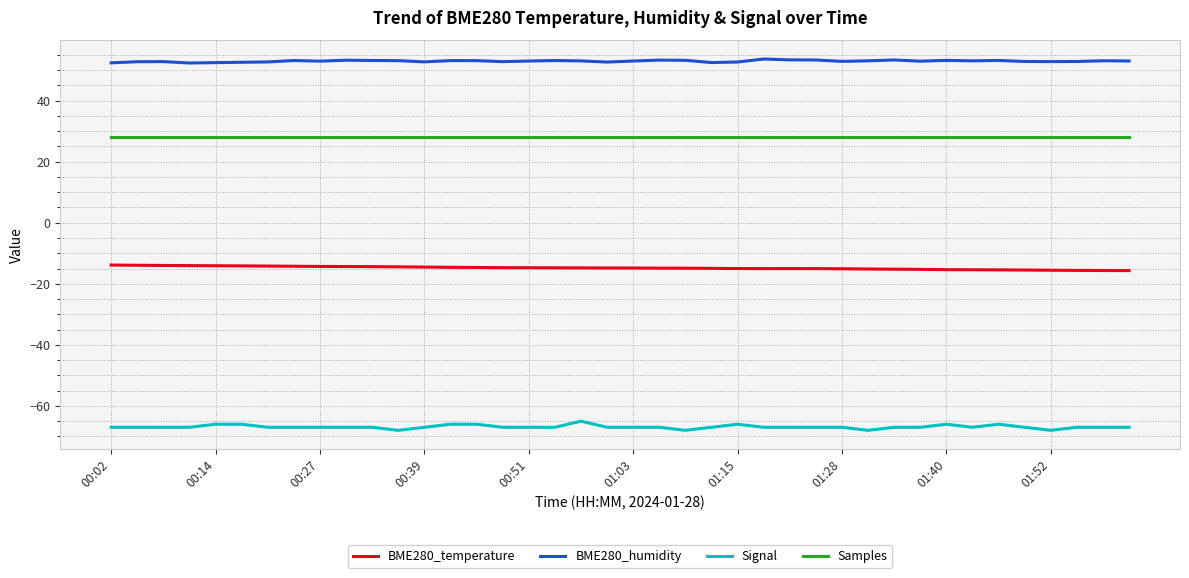

What is the highest value of the Samples series?

28.0